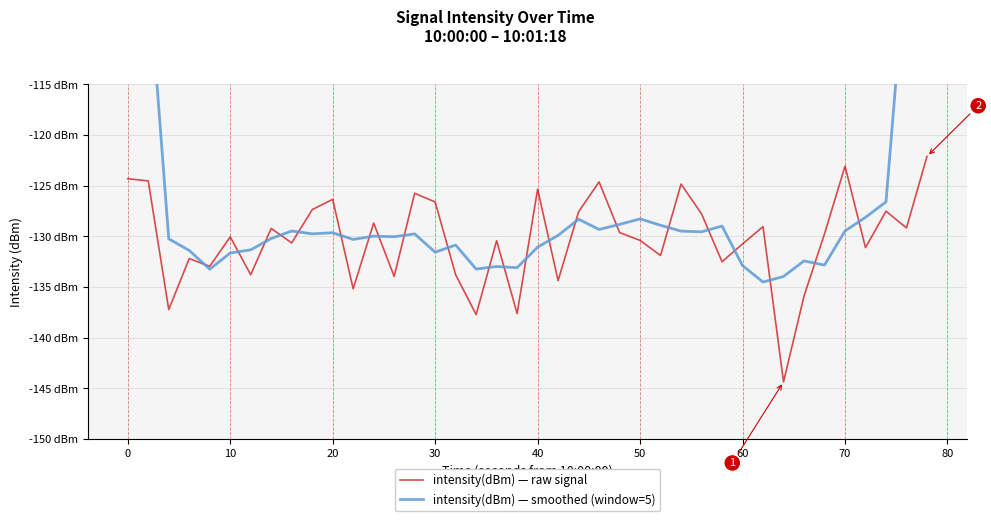

Which series has the widest spread of values?

intensity(dBm) — smoothed (window=5)